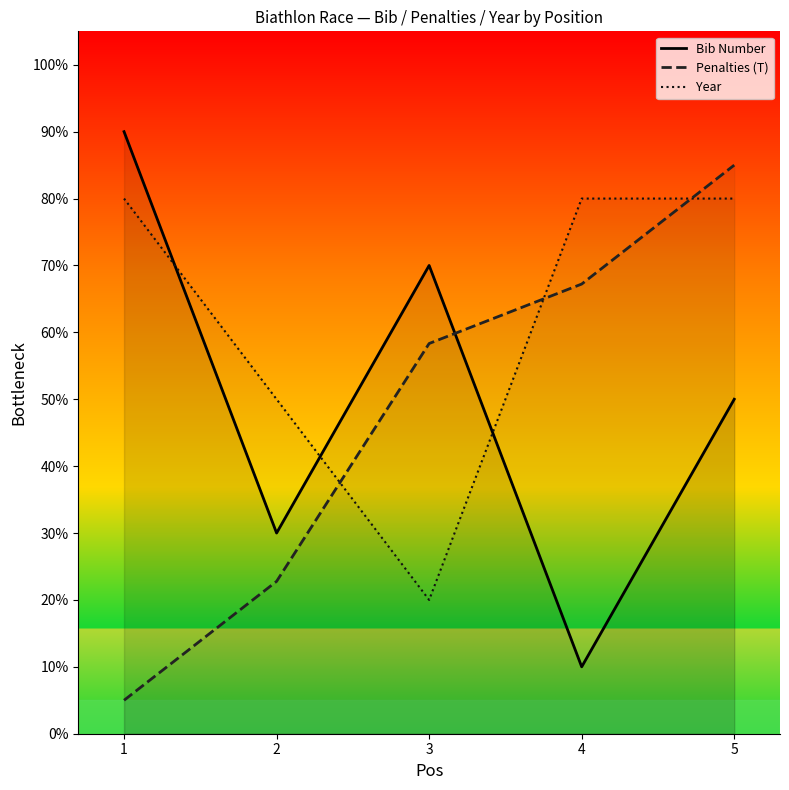

What is the average value of the Penalties (T) series?

47.7